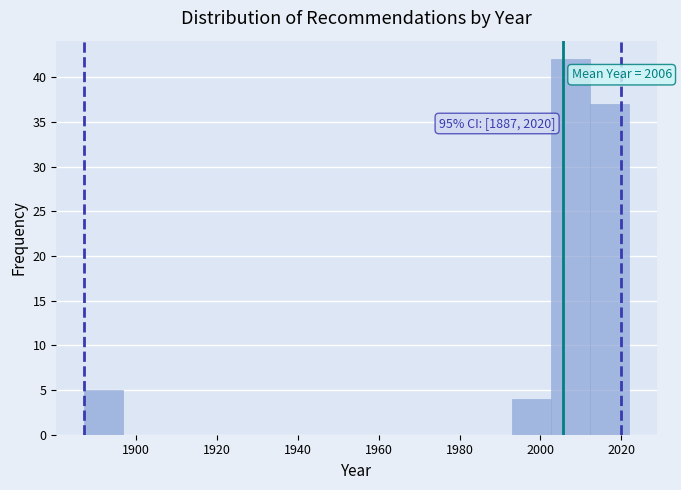

Over which range of the x-axis is the bar tallest?

2002 to 2012